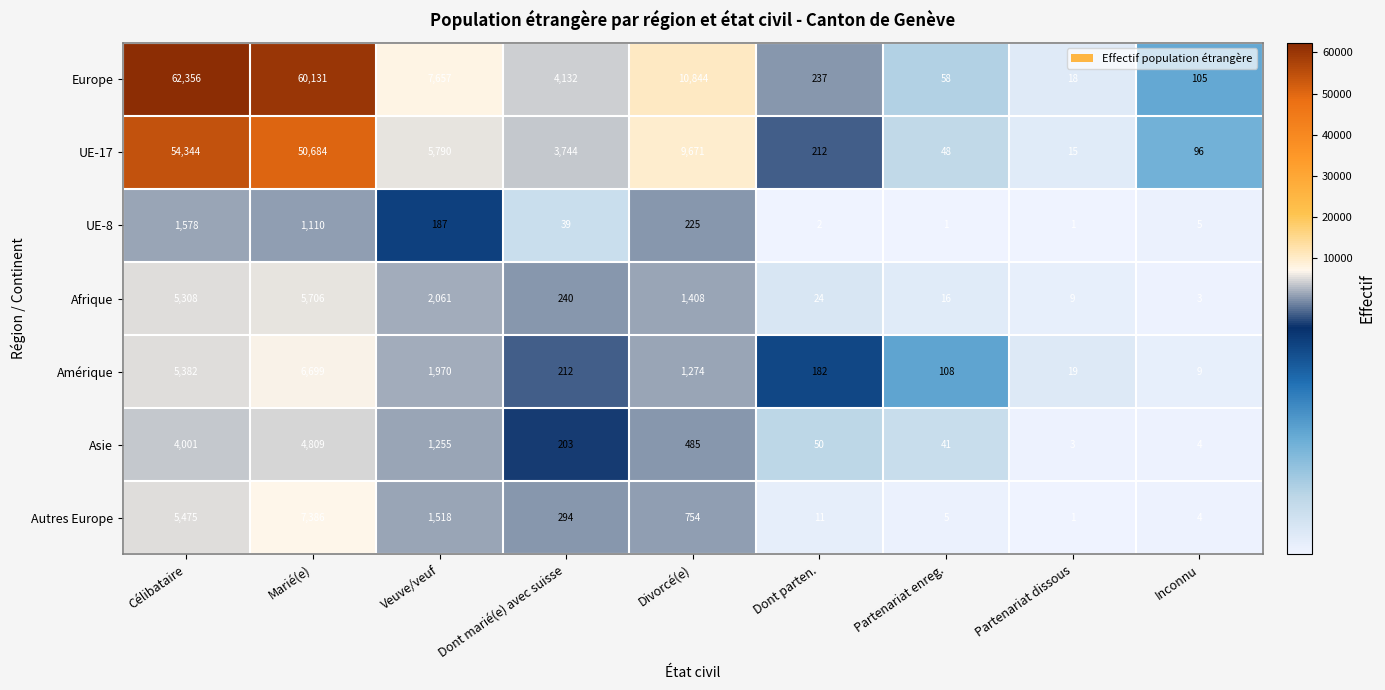

What is the difference between the second highest and second lowest values in the Amérique series?

5363